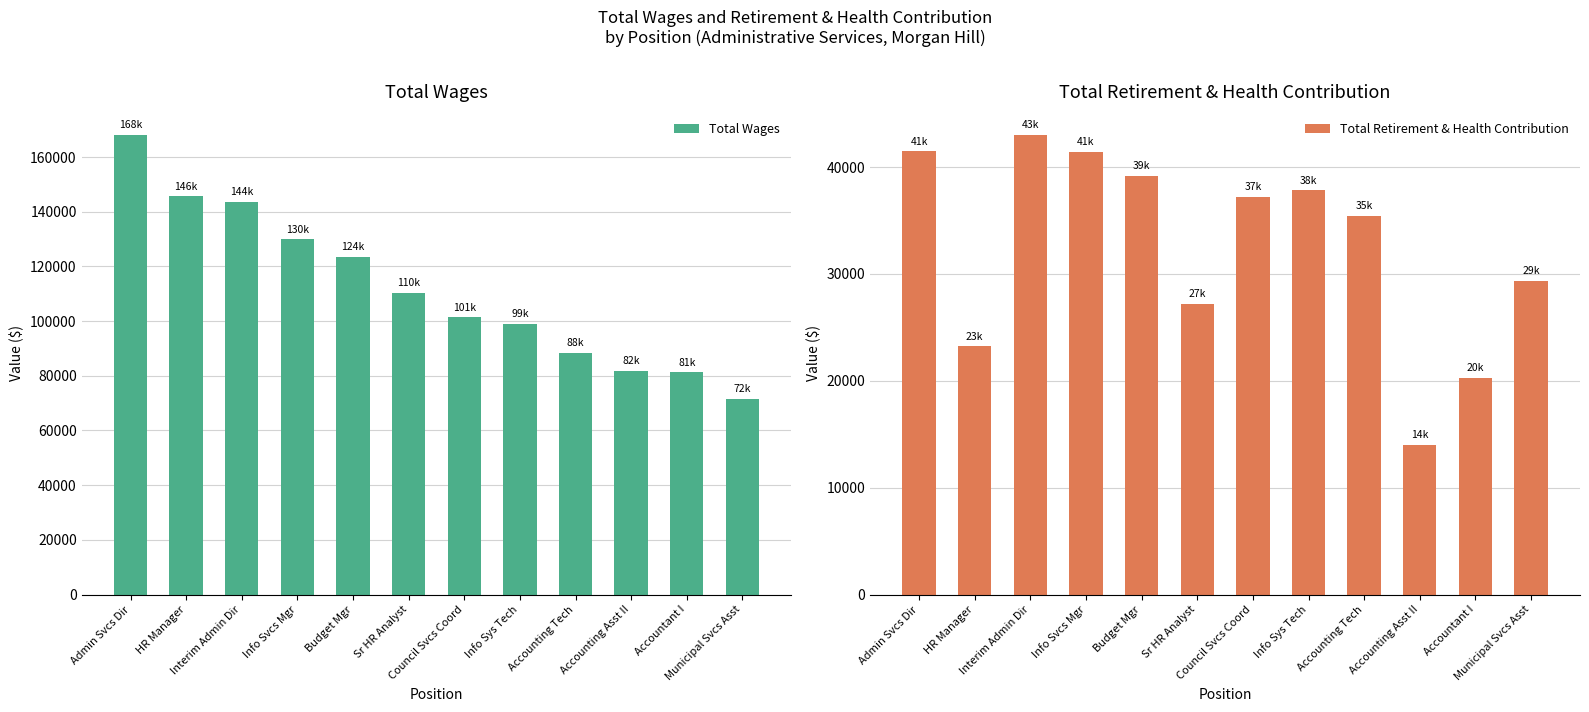

The Total Retirement & Health Contribution series shows 29356 at Municipal Svcs Asst. True or false?

True